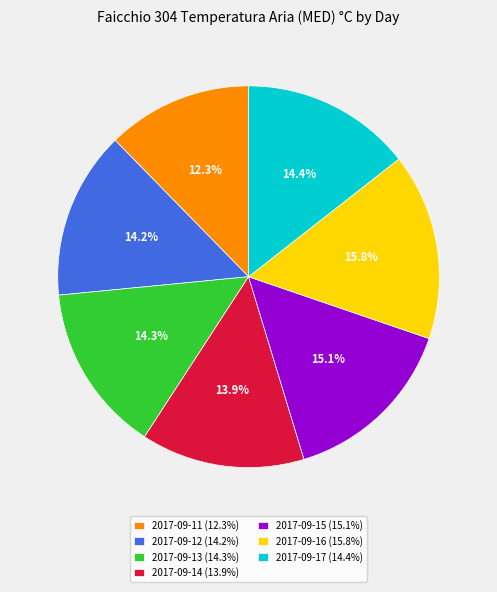

To the nearest percent, what percentage of the pie is 2017-09-17?

14%